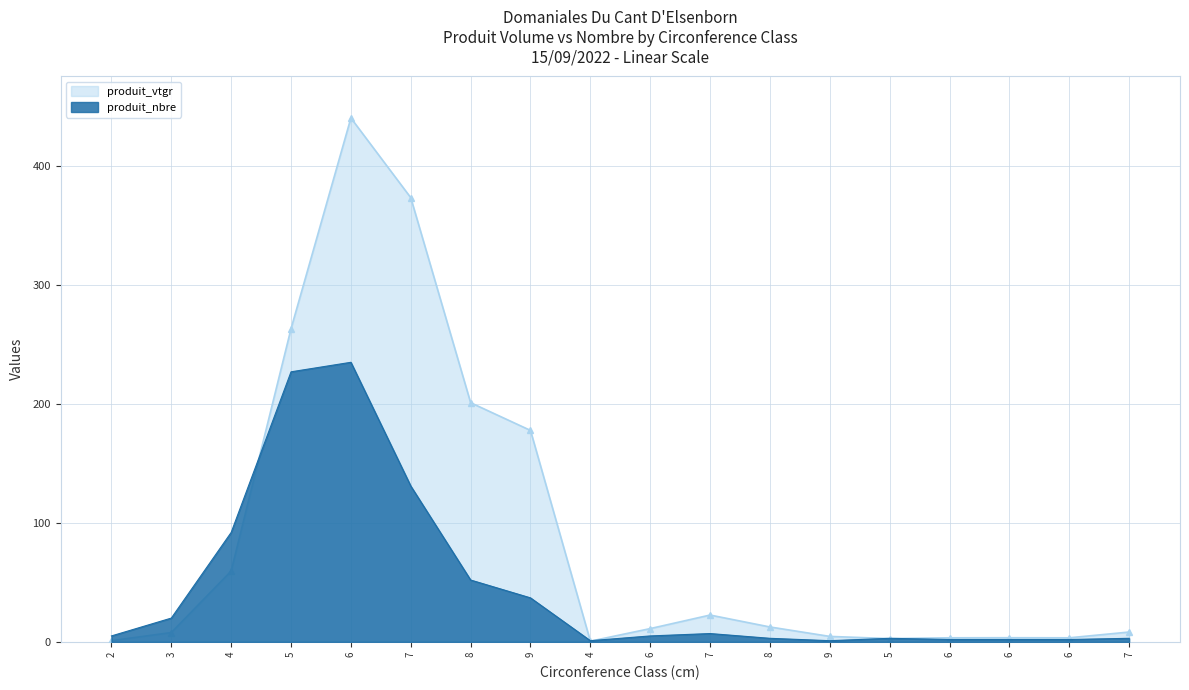

At which label does produit_vtgr first exceed 11?

4